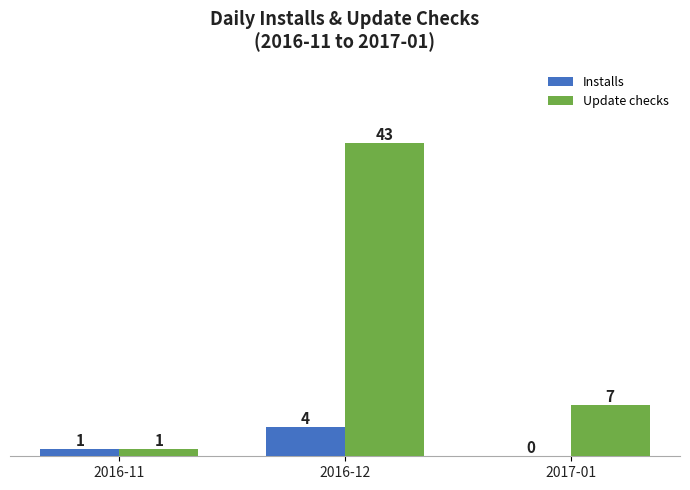

Between 2016-11 and 2017-01, which series saw the biggest shift?

Update checks